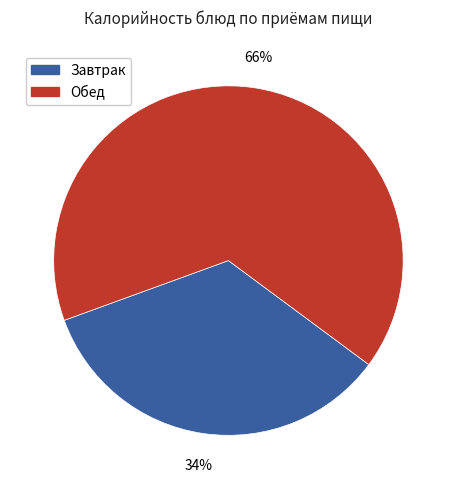

How many segments does this pie chart have?

2